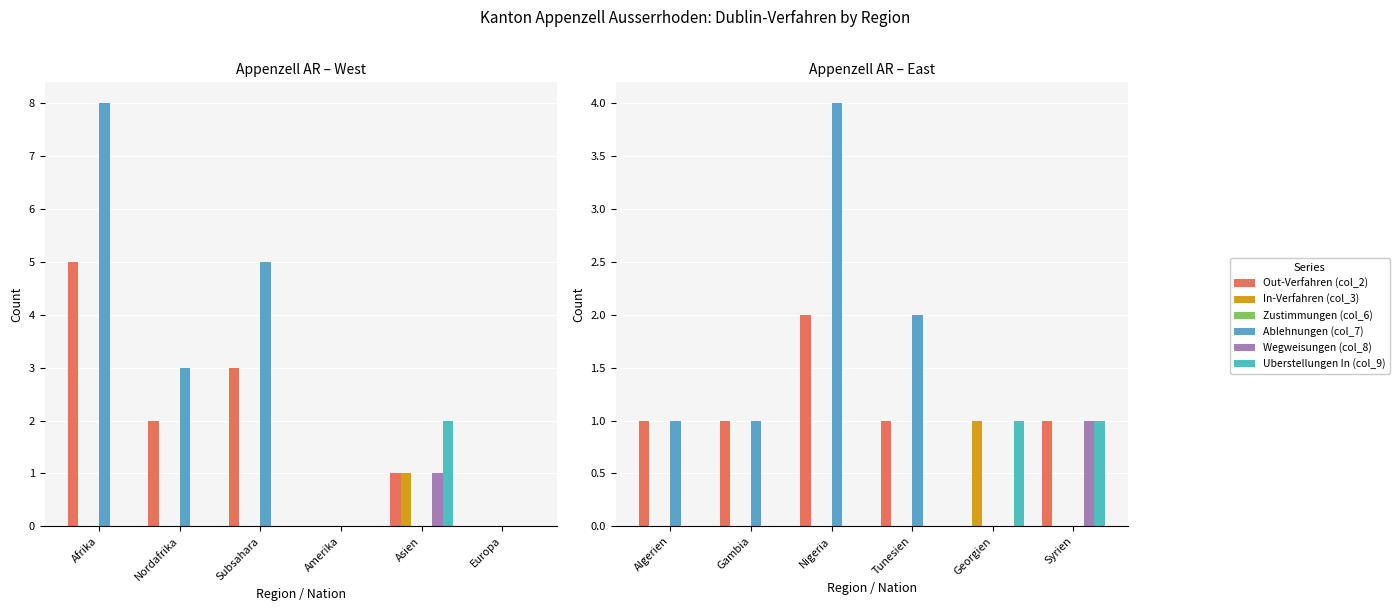

List the series in order of their peak value, lowest first.

Zustimmungen (col_6), In-Verfahren (col_3), Wegweisungen (col_8), Uberstellungen In (col_9), Out-Verfahren (col_2), Ablehnungen (col_7)